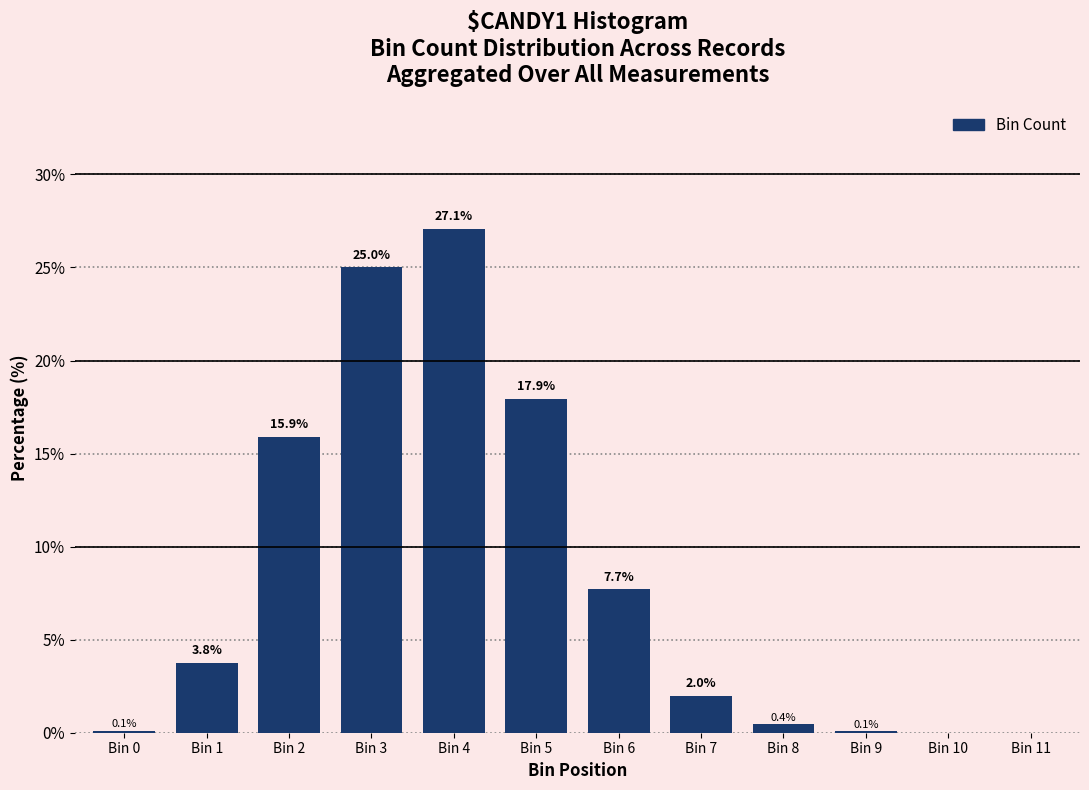

Which label corresponds to the largest value in the chart?

Bin 4